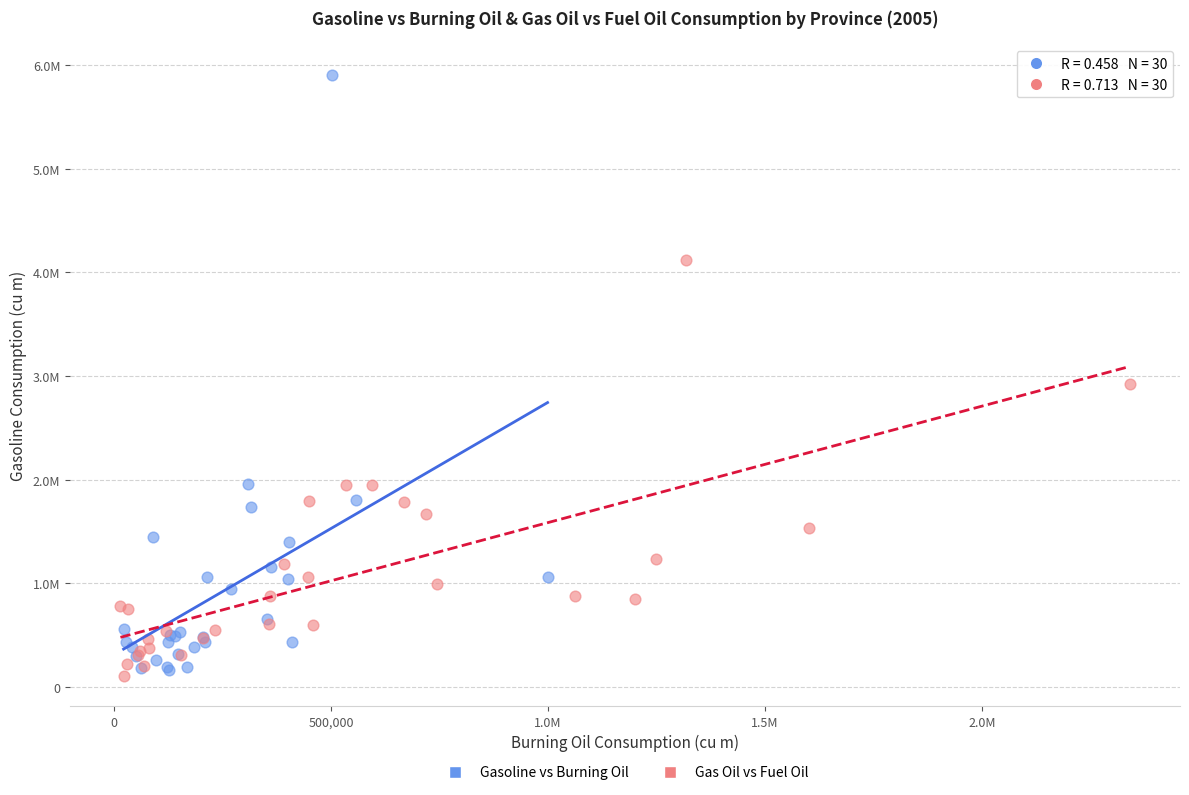

Which series has the widest spread of Y values?

Gasoline vs Burning Oil